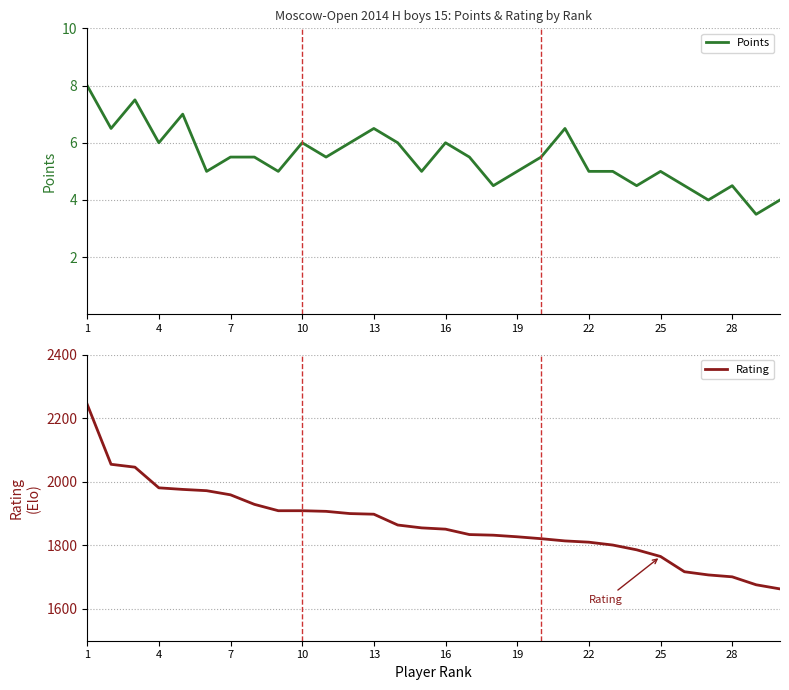

List the series in order of their overall mean, lowest first.

Points, Rating